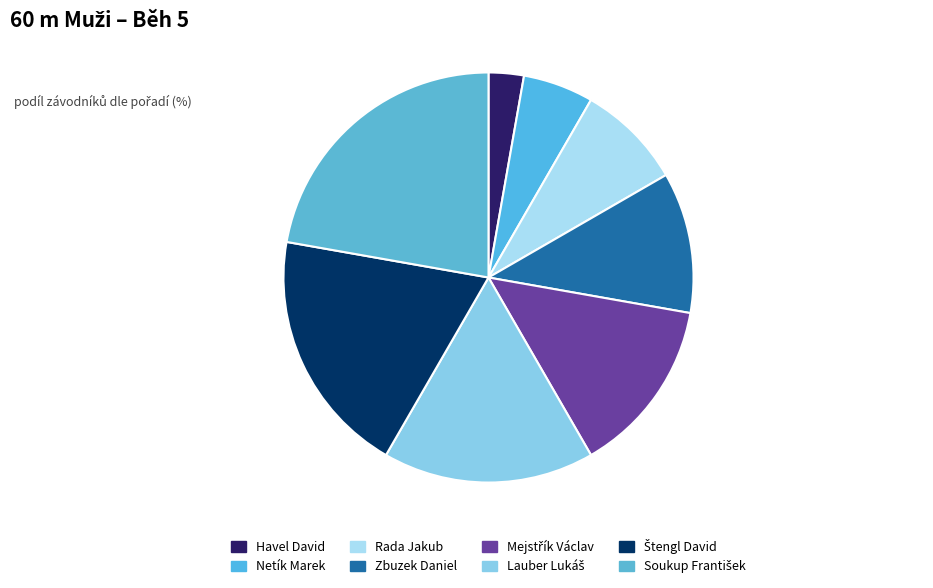

Does Rada Jakub represent more than half of the total?

No